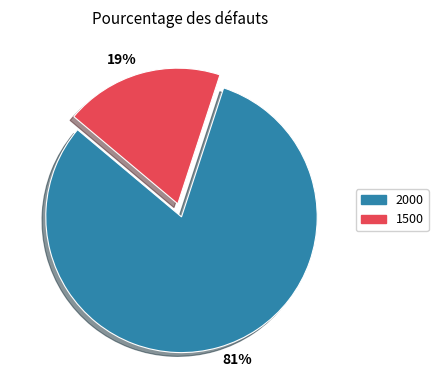

Count the number of slices in the pie.

2